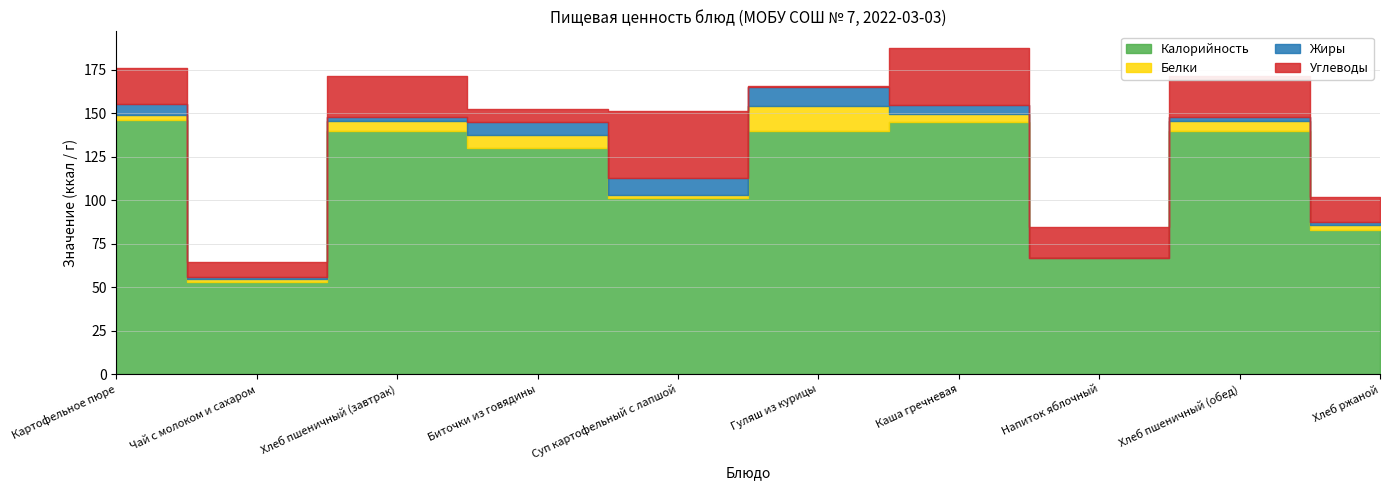

What is the difference between the highest and lowest values at Суп картофельный с лапшой?

98.7